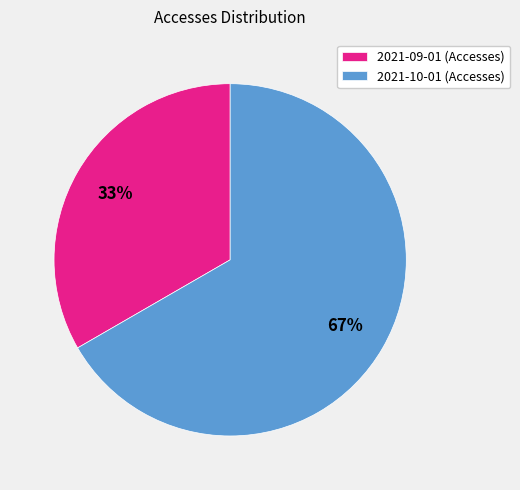

True or false: 2021-10-01 accounts for 77% of the total.

False